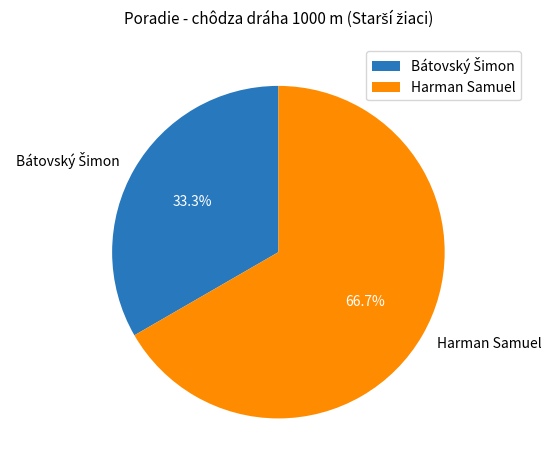

Is there a majority slice in this chart?

Yes